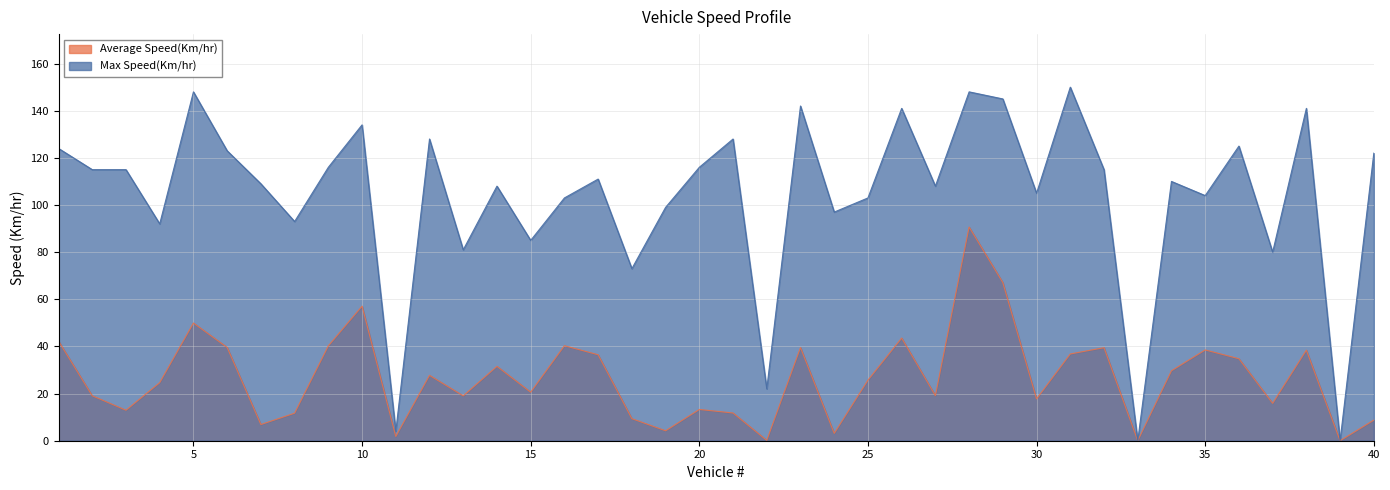

In Max Speed(Km/hr), how many points are lower than both neighbors (excluding endpoints)?

14